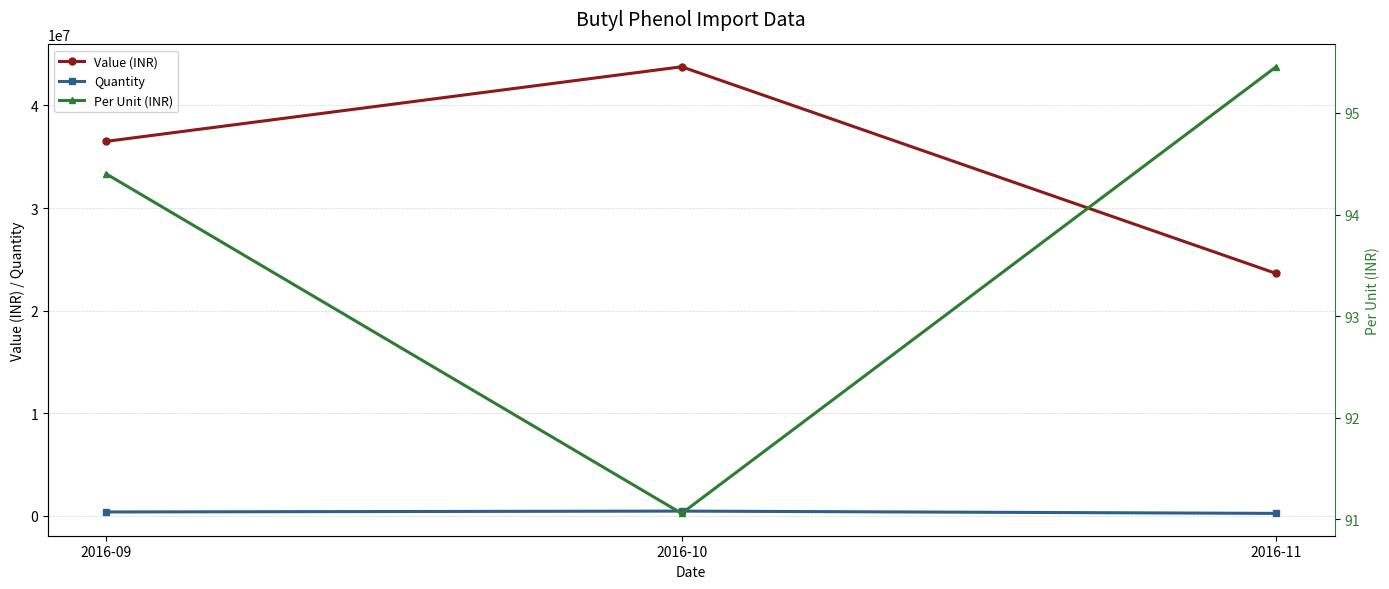

Reading left to right, extract all data points from this chart.

Value (INR): 36504895.0	43771894.0	23631688.0
Quantity: 392000.0	476000.0	252000.0
Per Unit (INR): 94.4	91.1	95.5